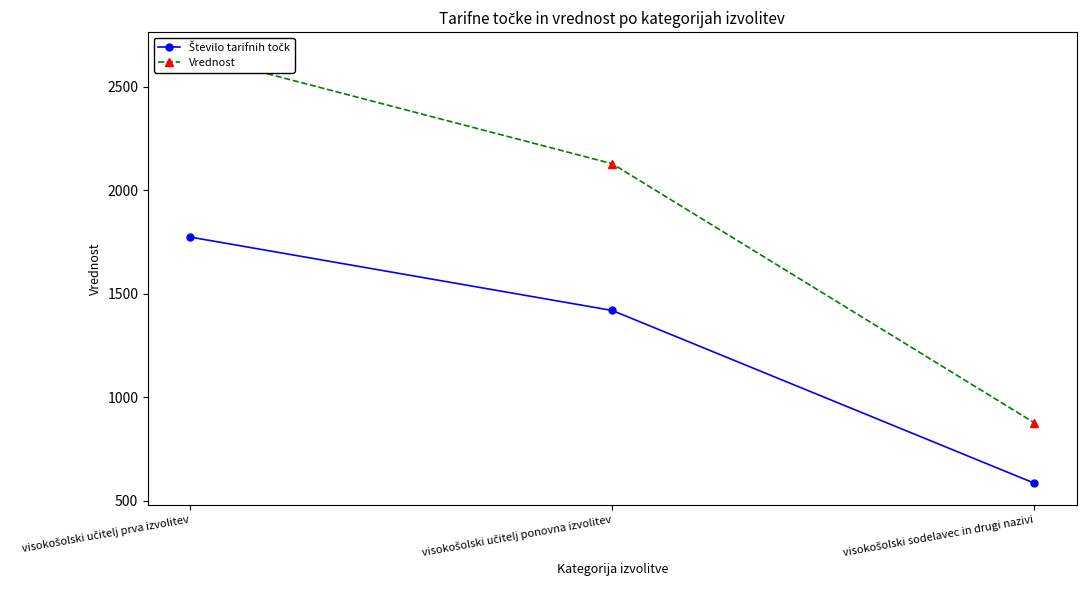

What is the approximate value of Vrednost at visokošolski sodelavec in drugi nazivi?

876.0